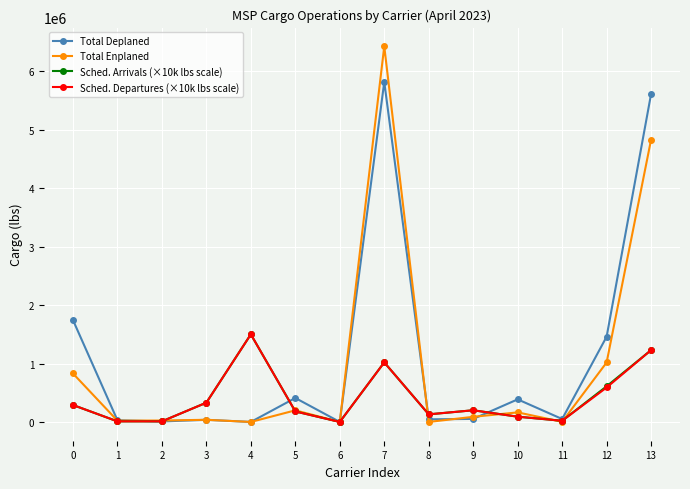

The Sched. Departures (×10k lbs scale) series shows 200000 at 9. True or false?

True